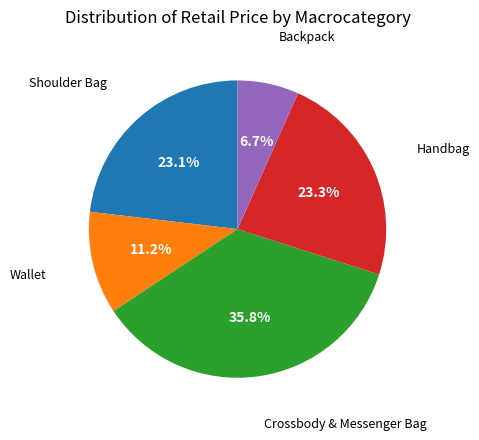

Is there a majority slice in this chart?

No